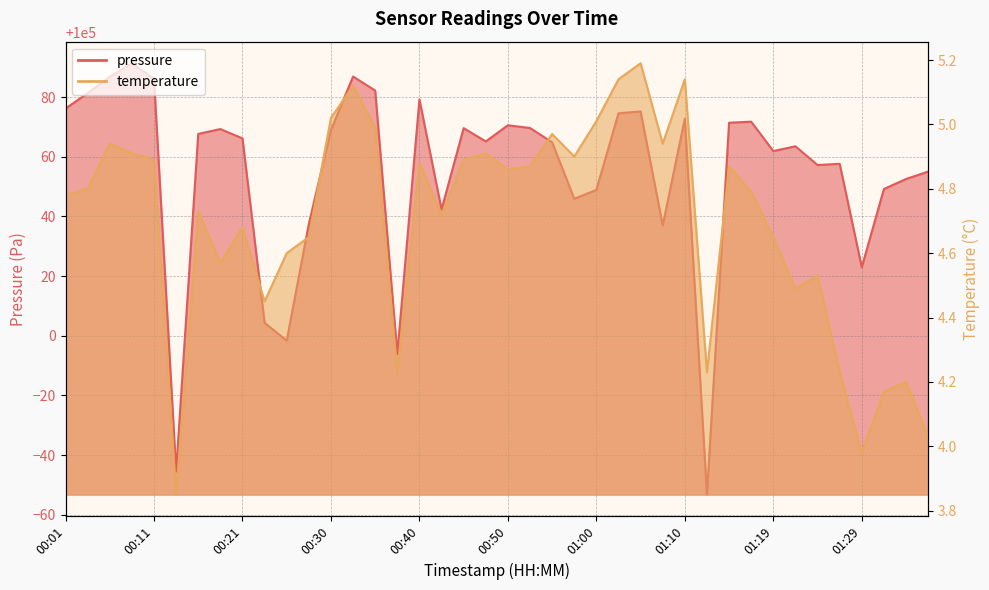

What is the highest value of the pressure series?

100091.3